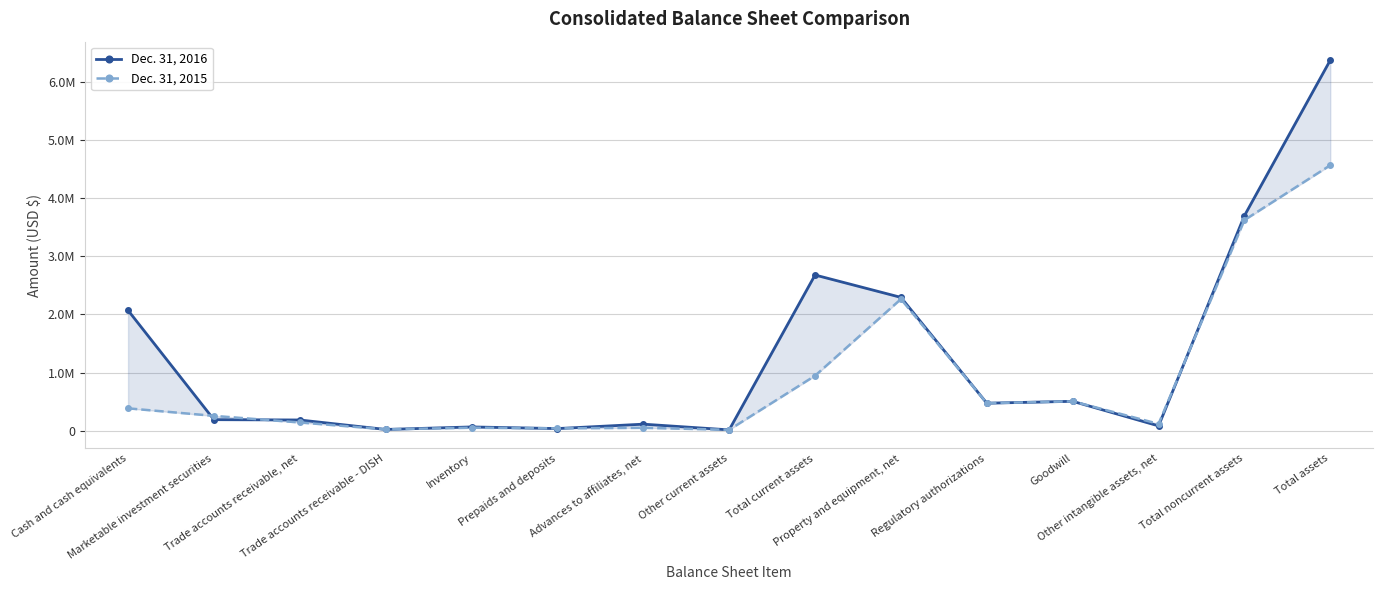

List the series in order of their overall mean, highest first.

Dec. 31, 2016, Dec. 31, 2015